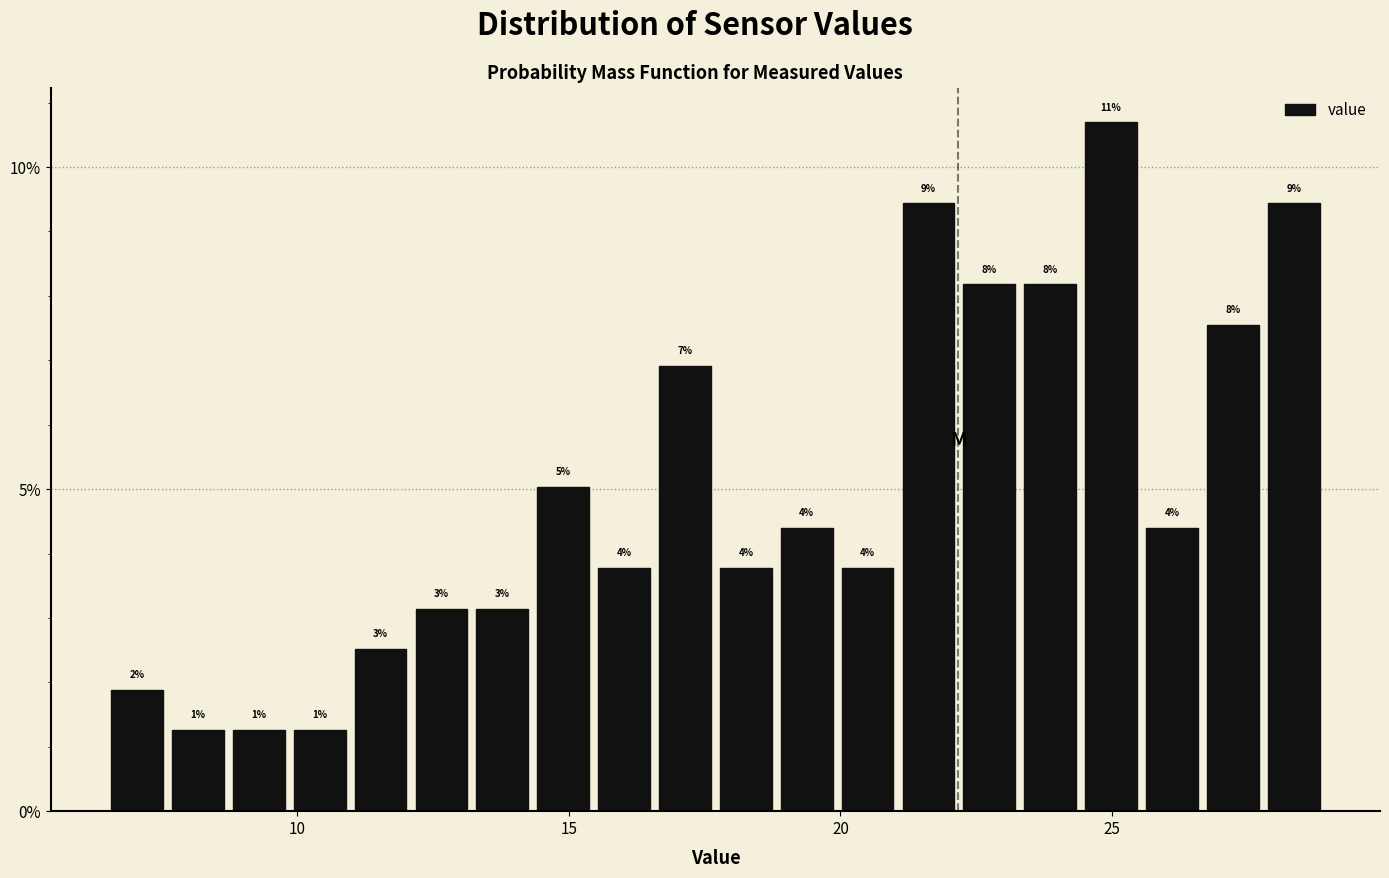

Around what value on the x-axis is the tallest bar? Give the approximate position of its centre, as read against the axis.

25.0